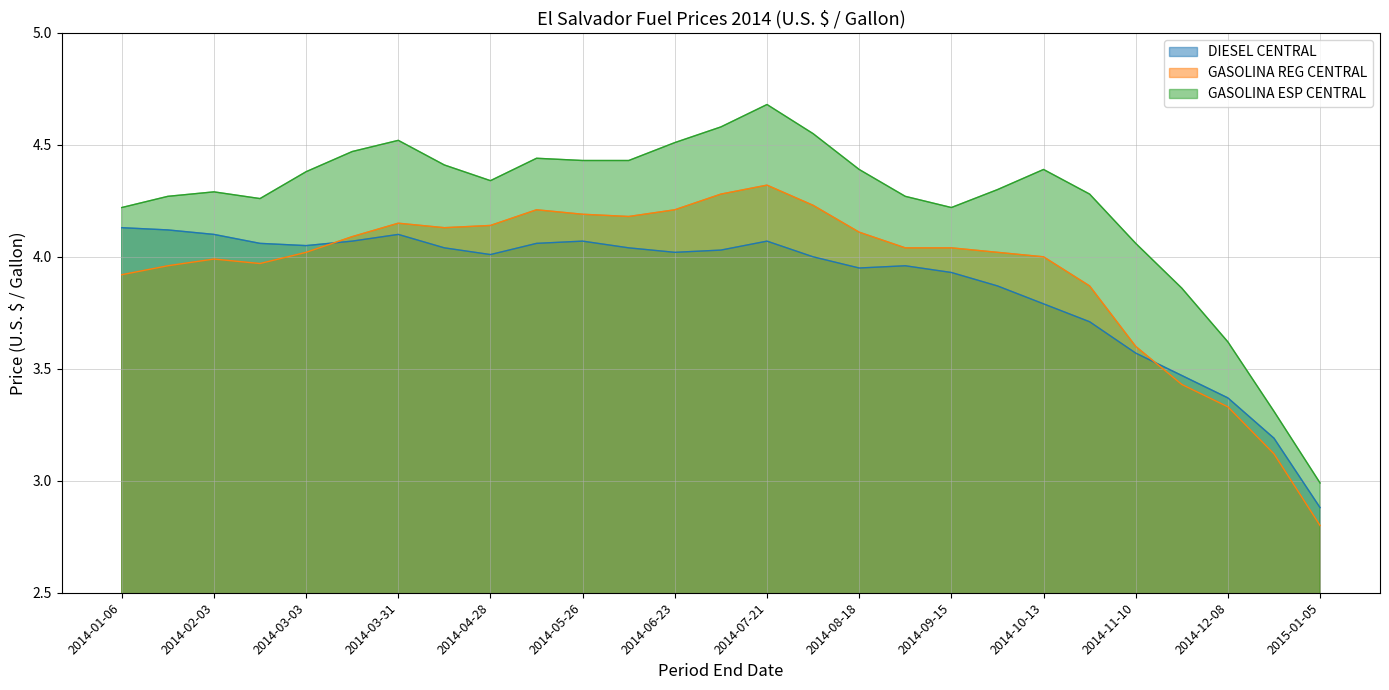

At how many categories does at least one series exceed 2?

27